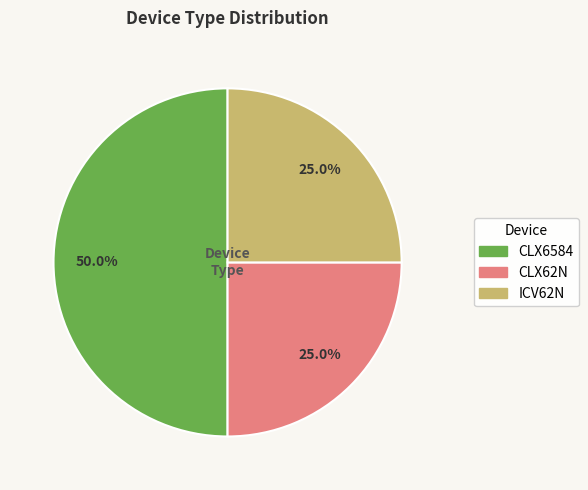

Count the number of slices in the pie.

3